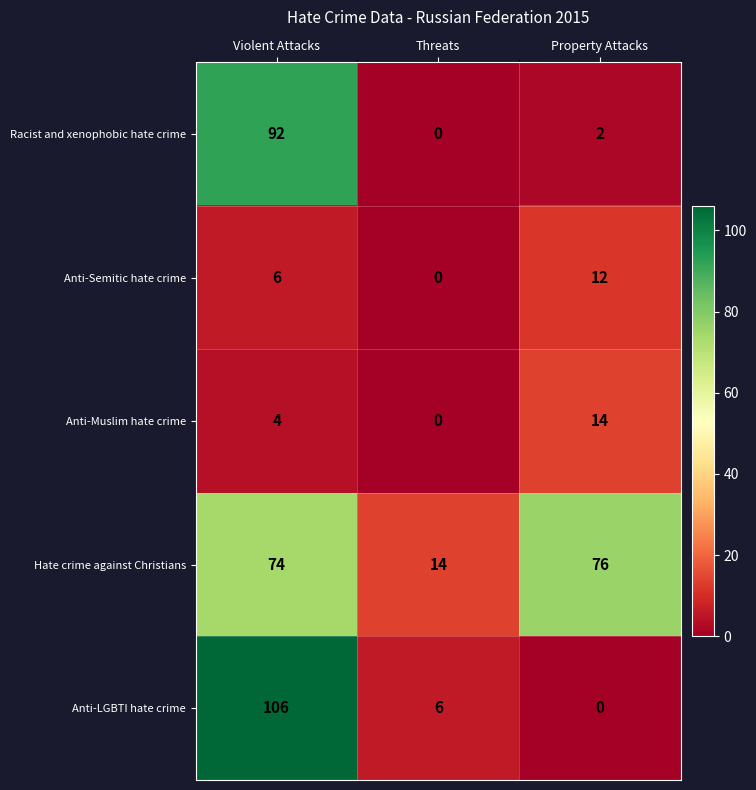

At which category does the chart reach its minimum across all series?

Threats